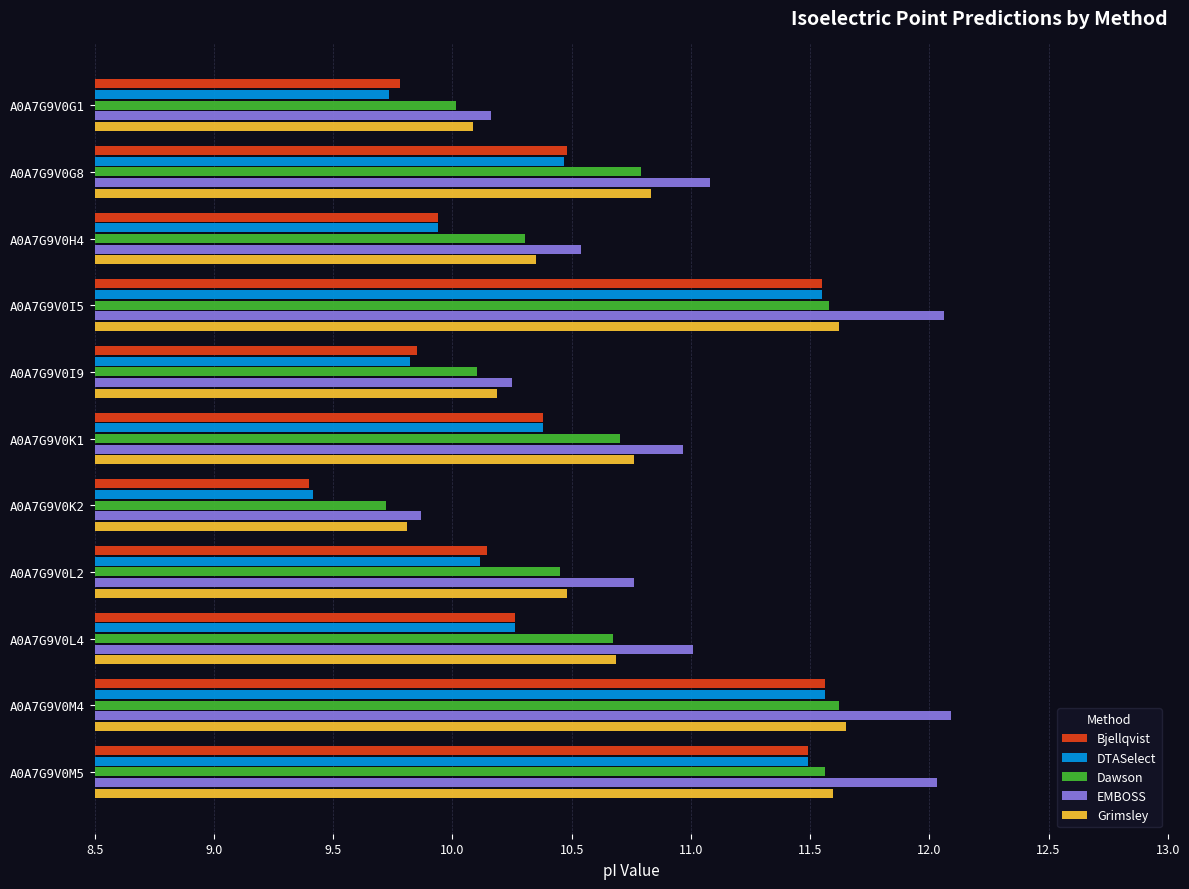

True or false: Dawson has a value of 7.5 at A0A7G9V0I5.

False